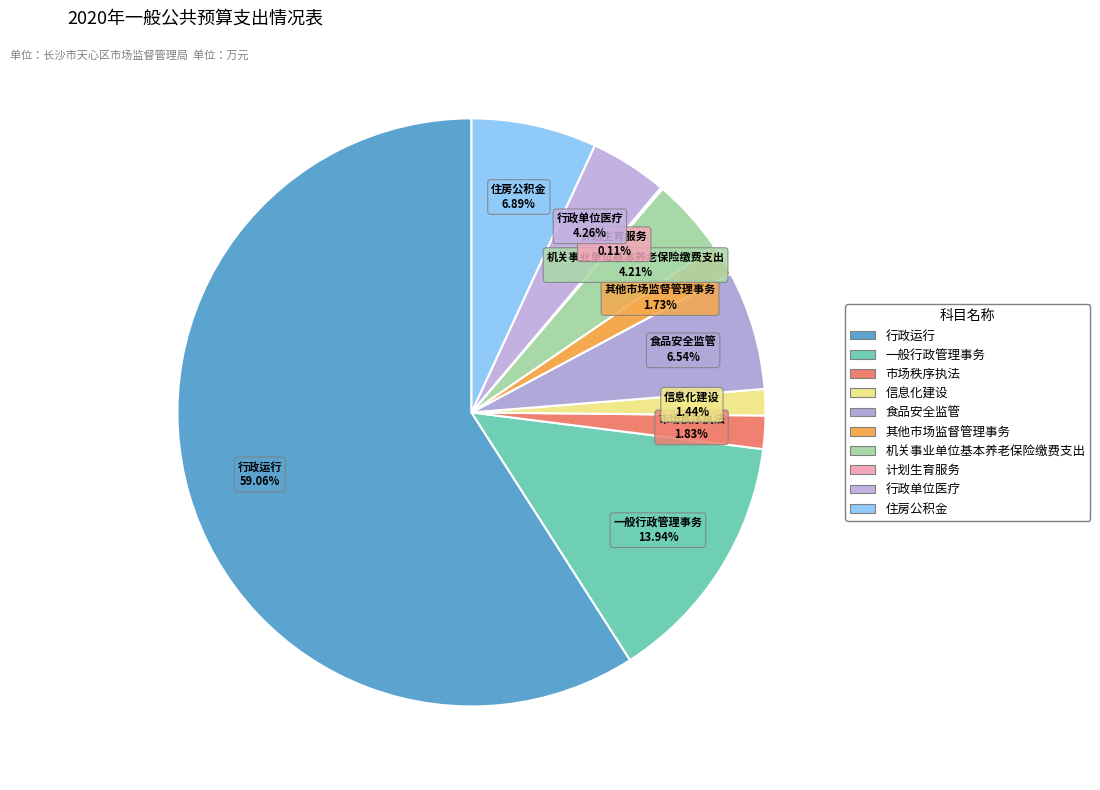

The 其他市场监督管理事务 slice represents 14% of the pie. True or false?

False